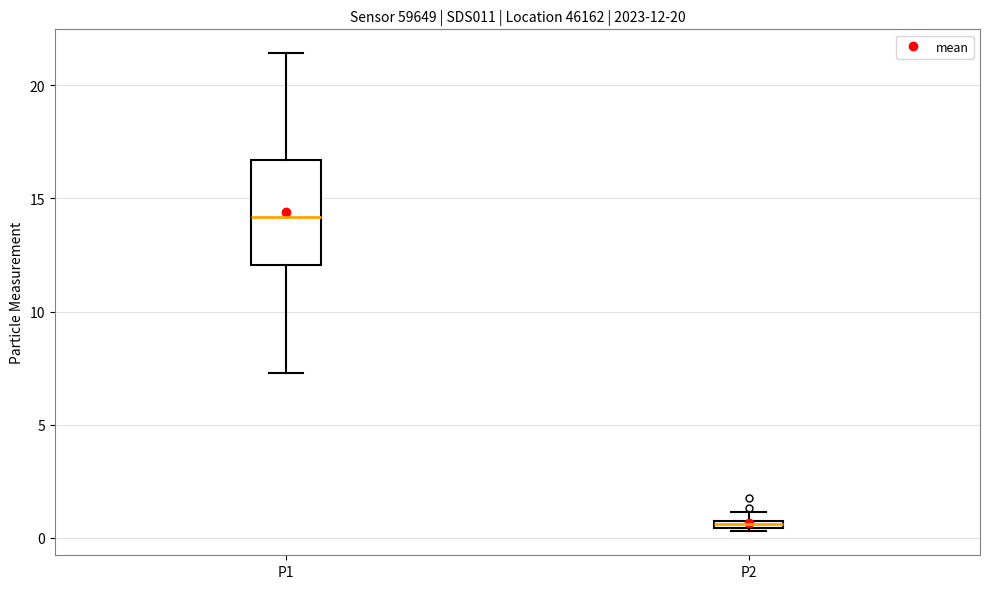

Comparing the boxes themselves (not the whiskers), which one is the tallest?

P1